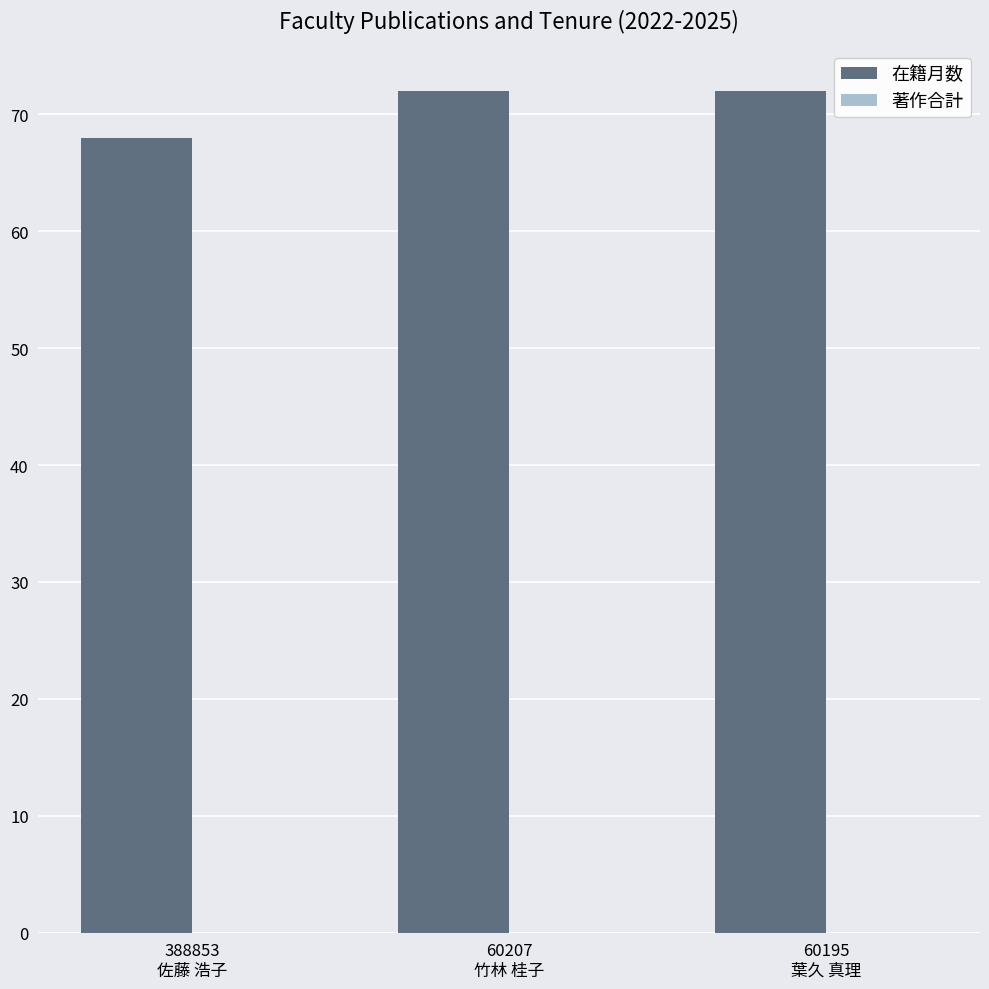

What is the value of the 2nd bar from the left?

72